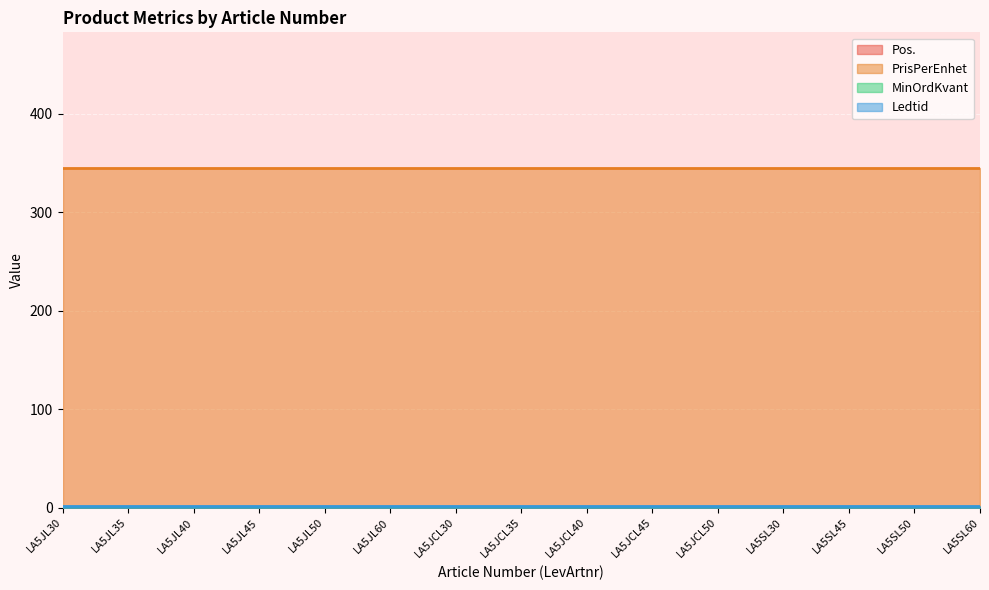

Rank the series by their maximum value, from lowest to highest.

Pos., MinOrdKvant, Ledtid, PrisPerEnhet